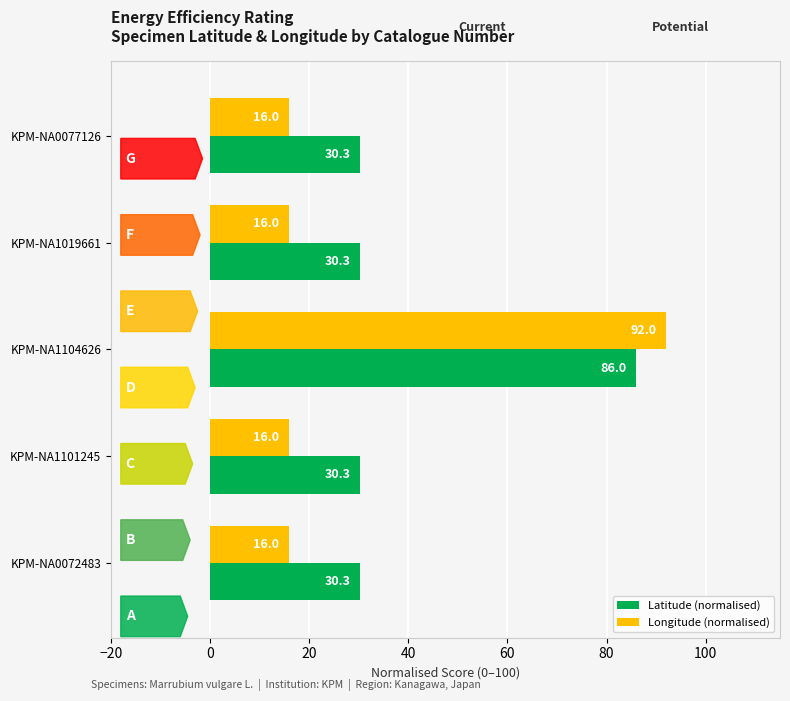

Which series has the largest total across all categories?

Latitude (normalised)